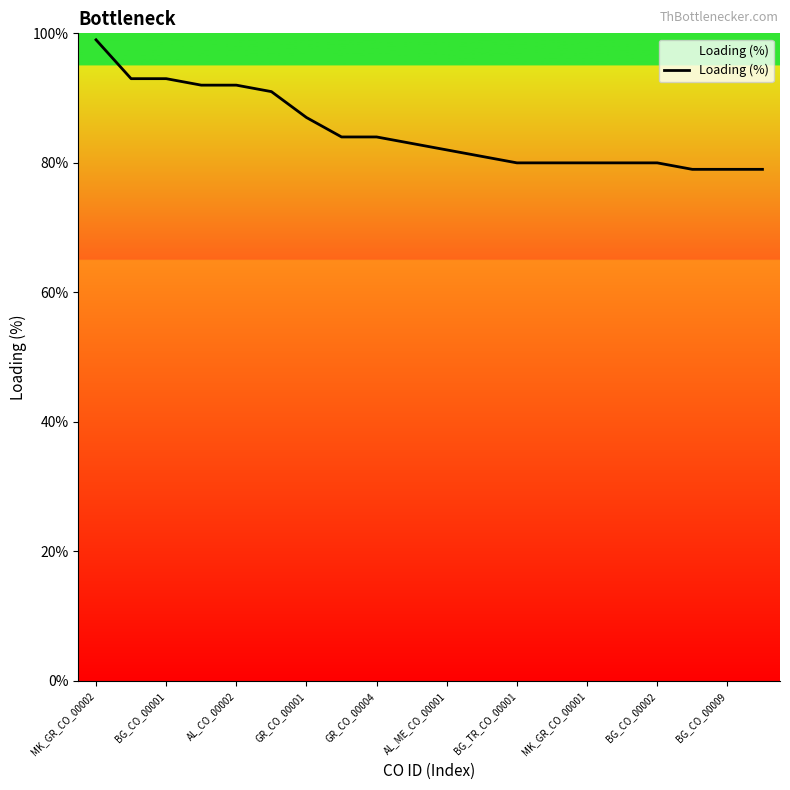

What is the difference between the maximum and minimum values?

20